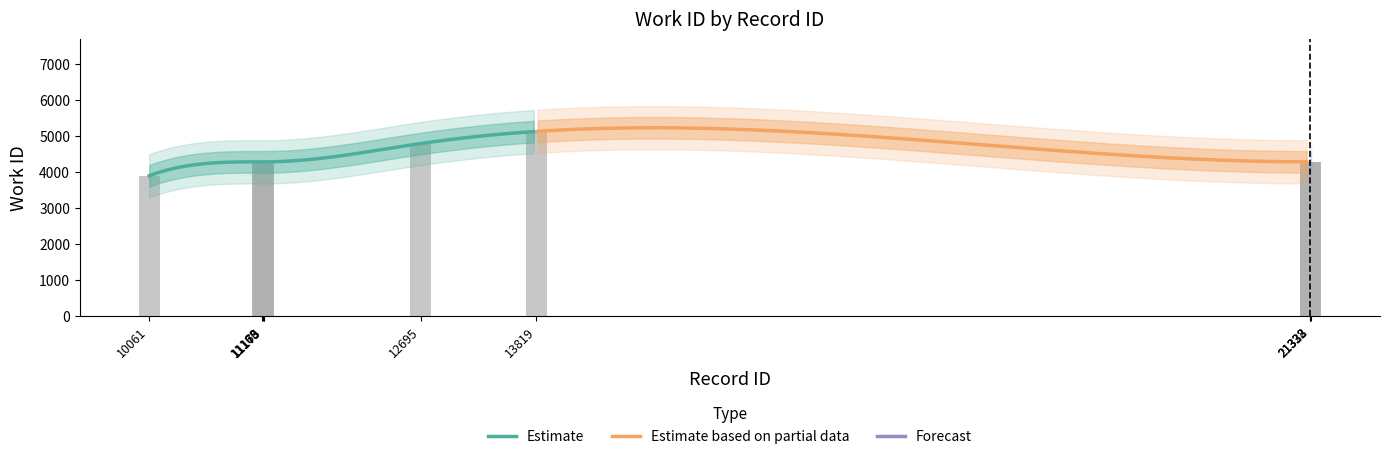

Reading left to right, extract all data points from this chart.

3886	4272	4272	4272	4272	4780	5117	4272	4272	4272